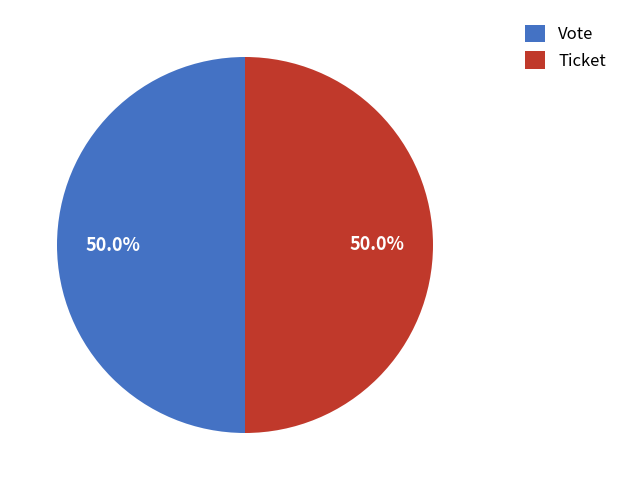

To the nearest percent, what is the average slice percentage?

50%